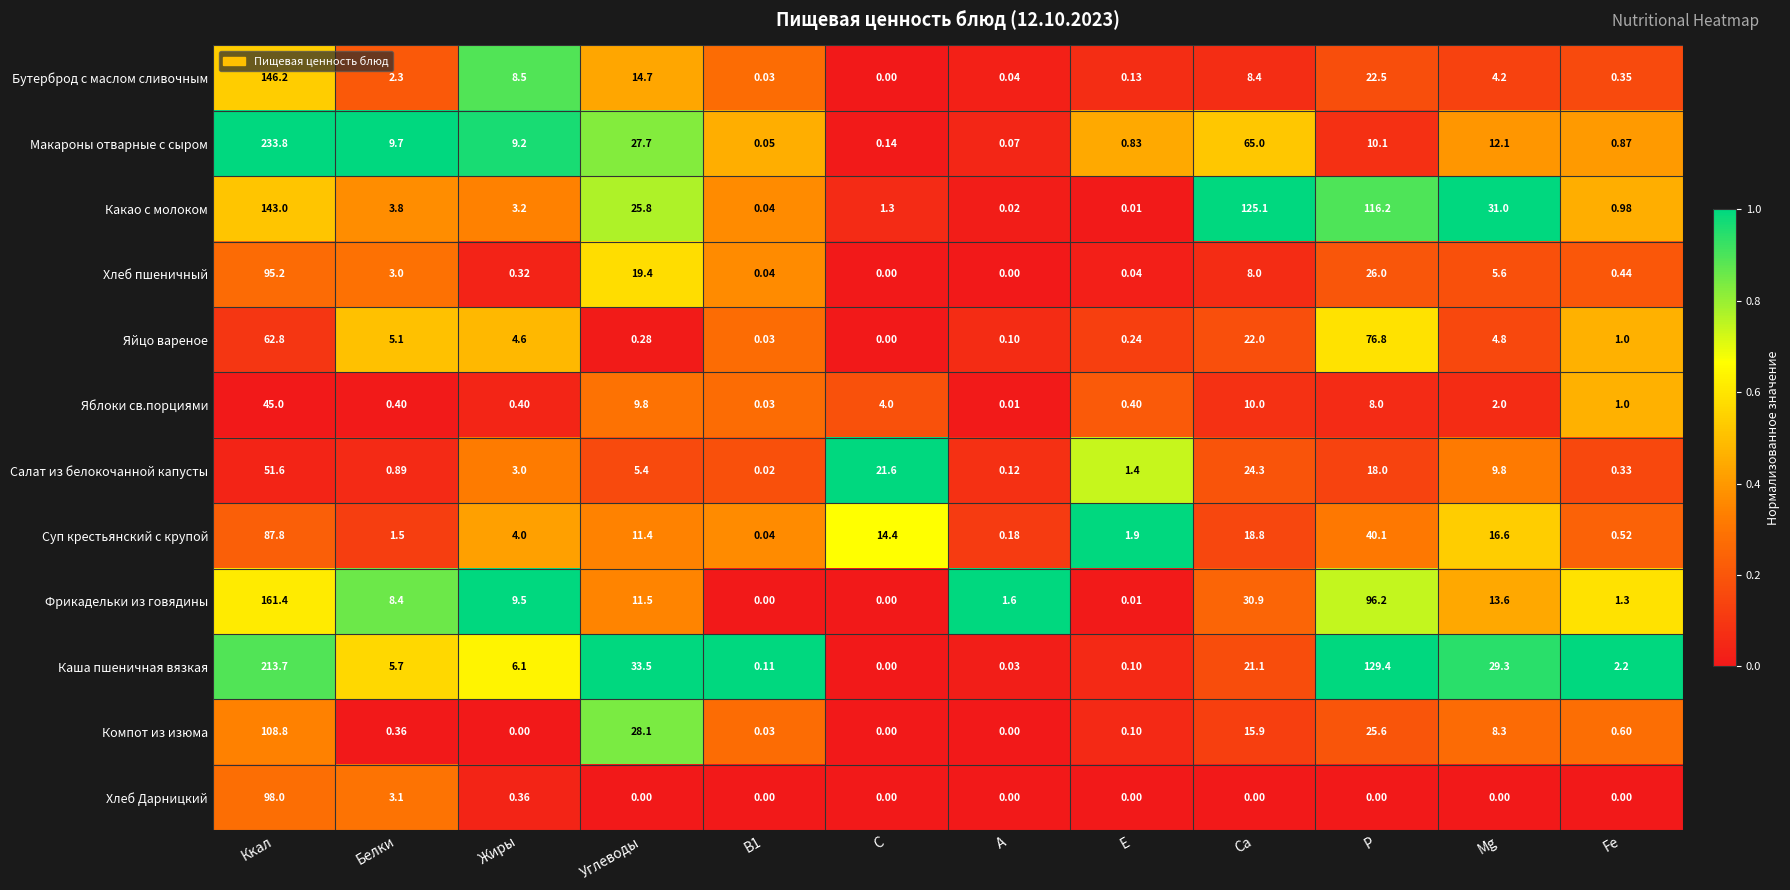

At which category does the chart reach its peak across all series?

Ккал